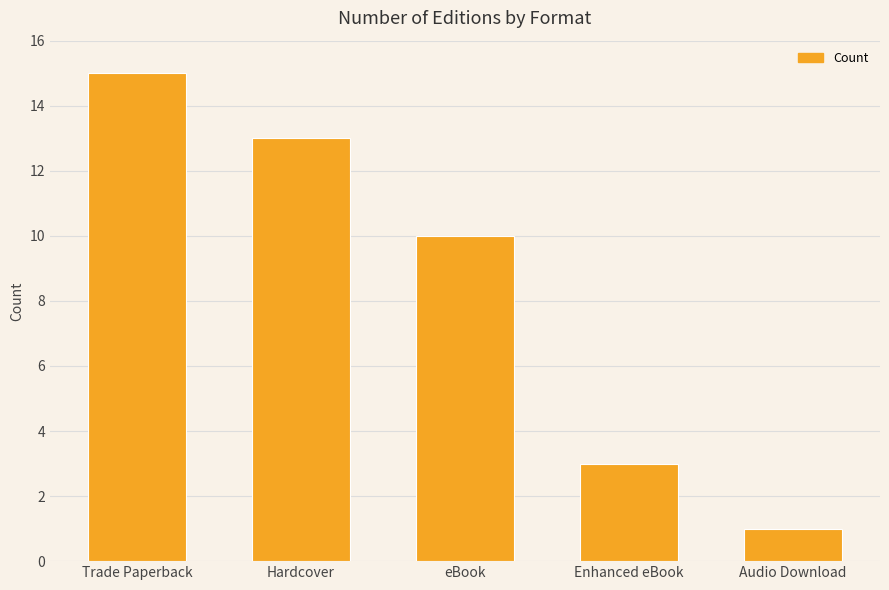

Read the value at eBook.

10